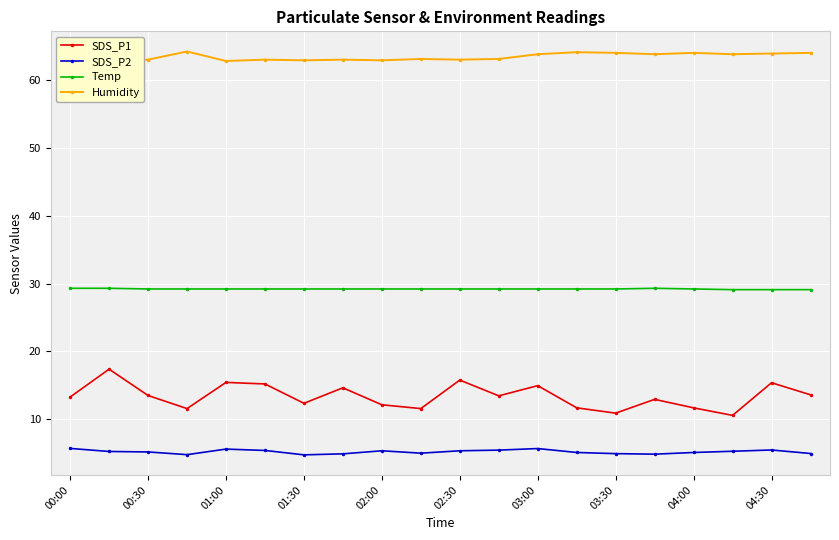

How many lines are shown in the chart?

4